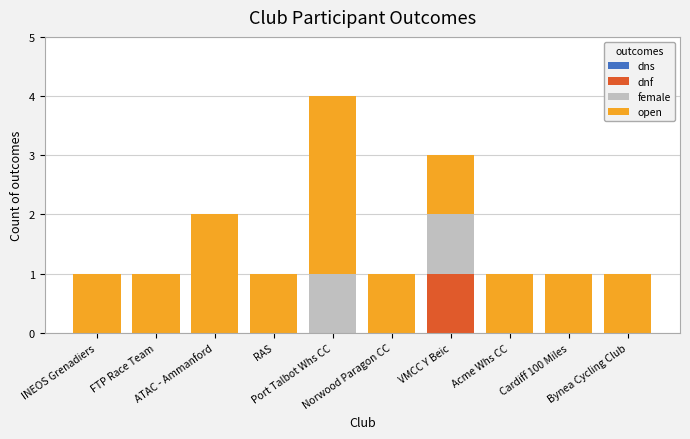

What is the maximum value for dnf?

1